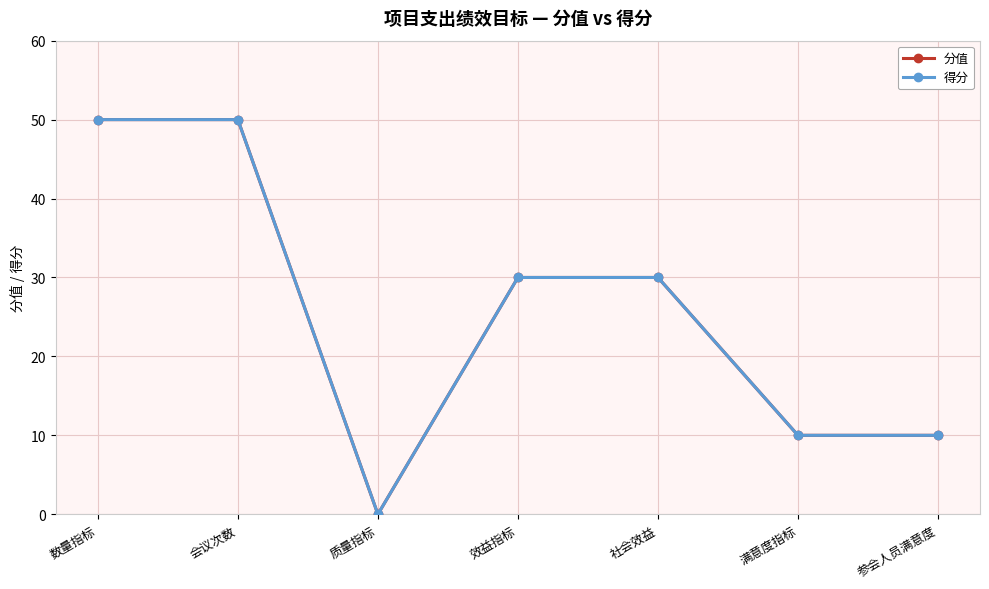

Is this an area chart (filled region under the line)?

No